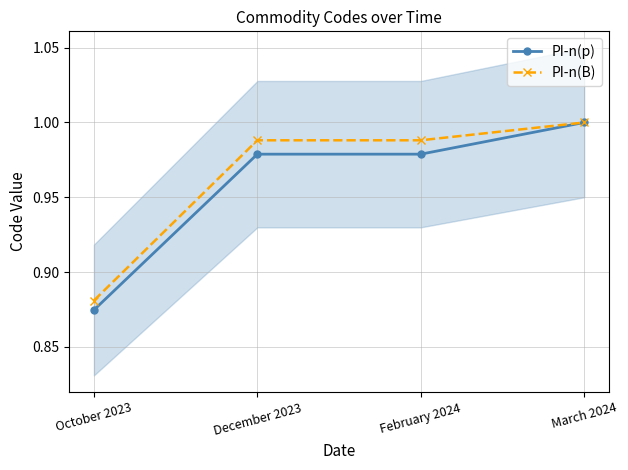

True or false: PI-n(B) and PI-n(p) intersect in this chart.

False